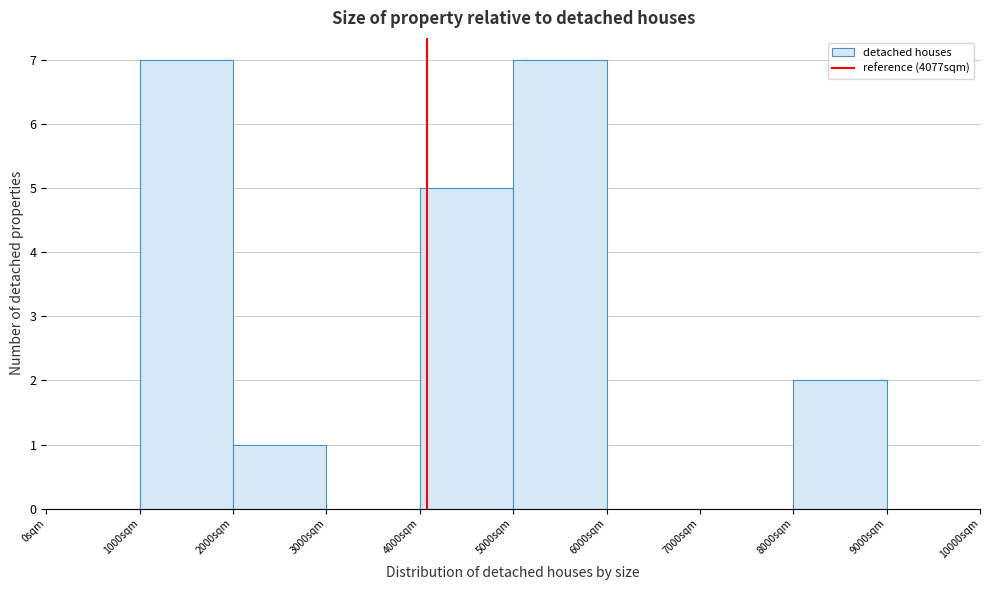

How tall is the bar that spans 4000 to 5000 on the x-axis? The values are not printed on the chart, so give them approximately, as read against the axis.

5